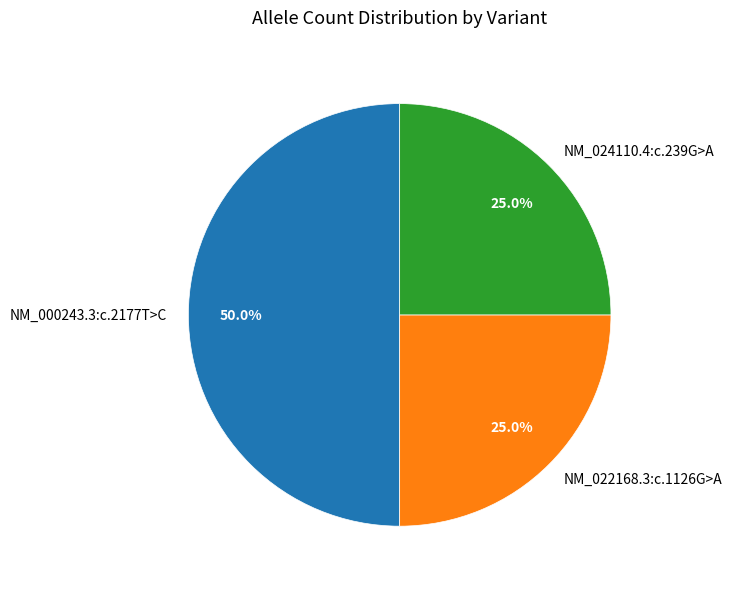

Does NM_024110.4:c.239G>A account for over 50% of the chart?

No